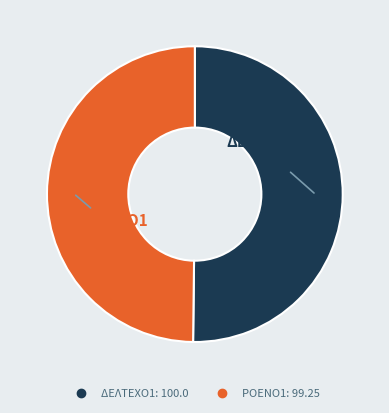

What is the ratio of the value at ΡΟΕΝΟ1 to the value at ΔΕΛΤΕΧΟ1?

1.0